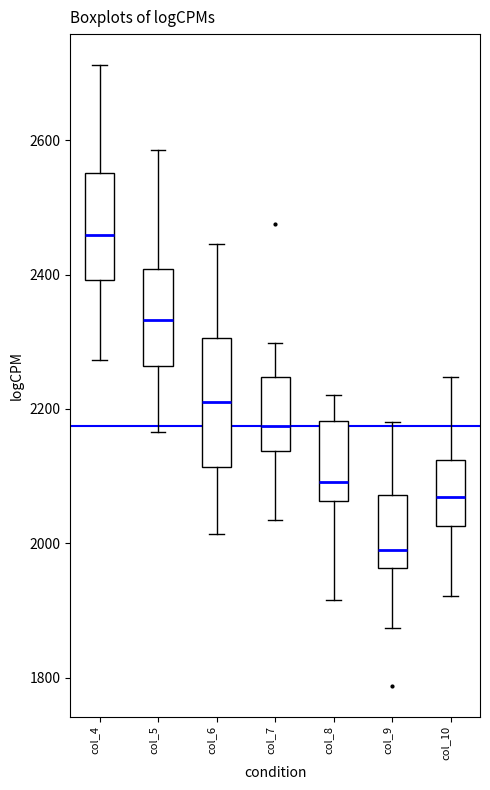

Which box has the highest median line?

col_4